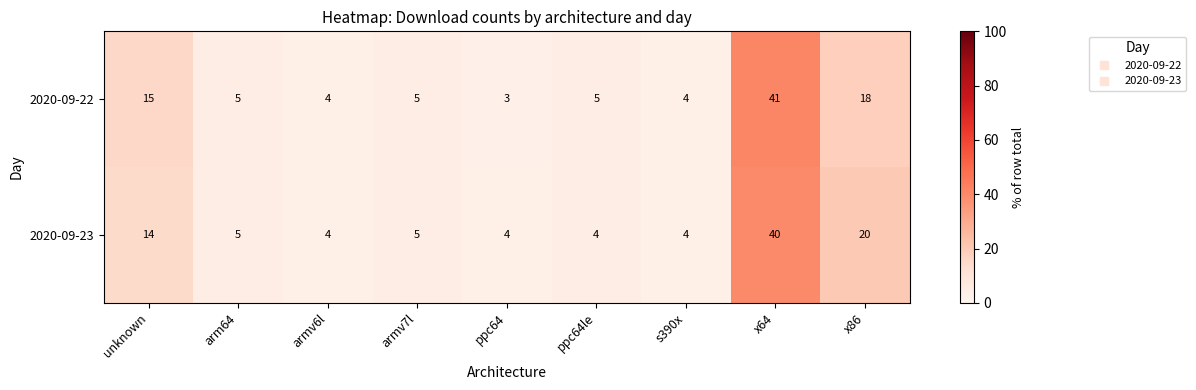

Reading left to right, what are all the values shown in this chart?

2020-09-22: 15	5	4	5	3	5	4	41	18
2020-09-23: 14	5	4	5	4	4	4	40	20